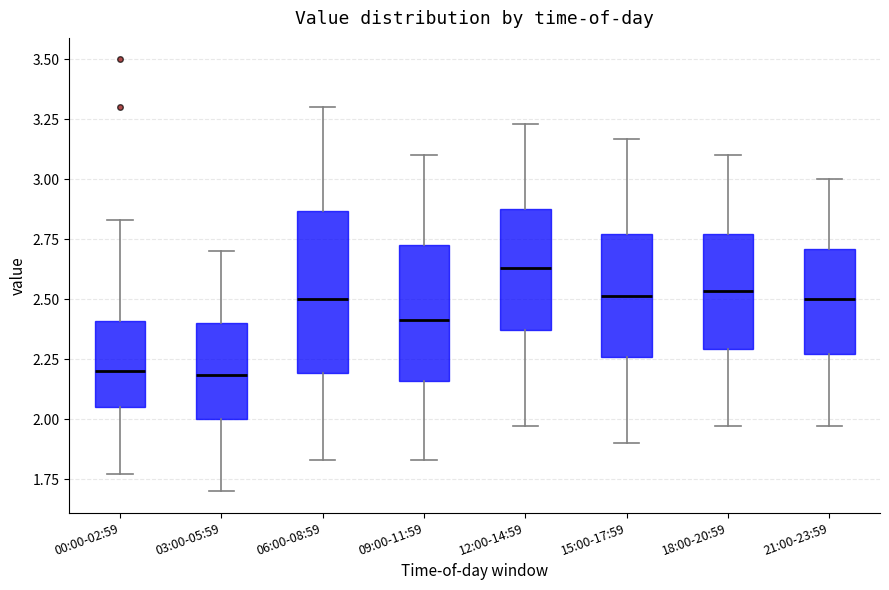

Which box is the tallest, from its lower edge to its upper edge?

06:00-08:59